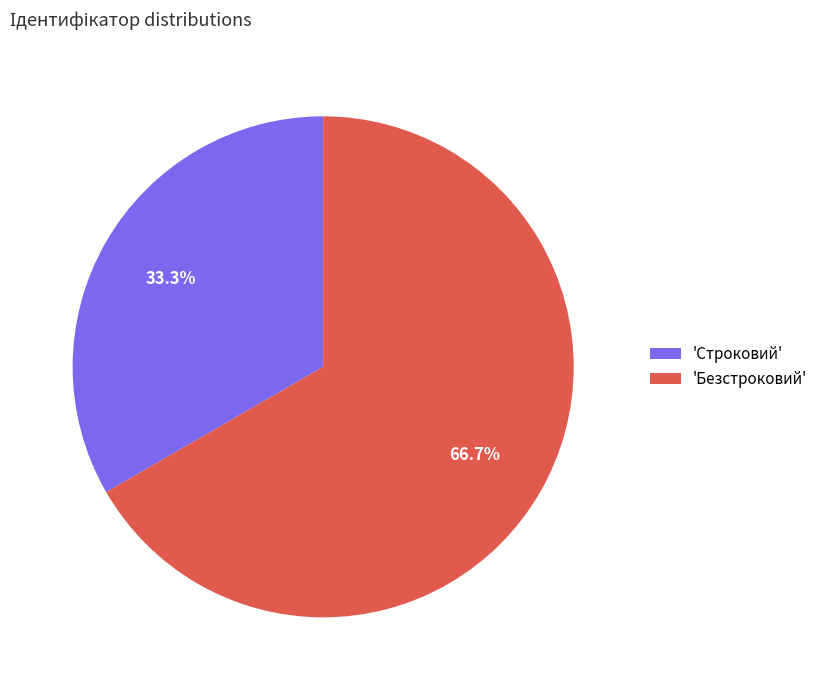

To the nearest percent, what is the difference between the largest and smallest slice percentages?

33%